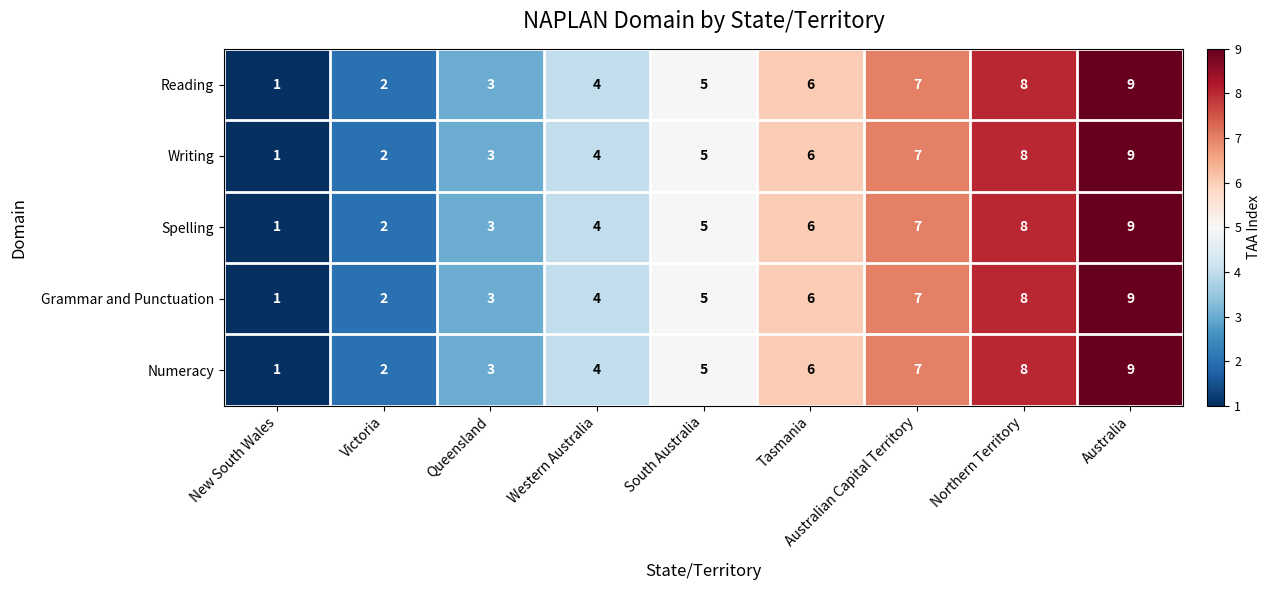

What is the total value across all series at Queensland?

15